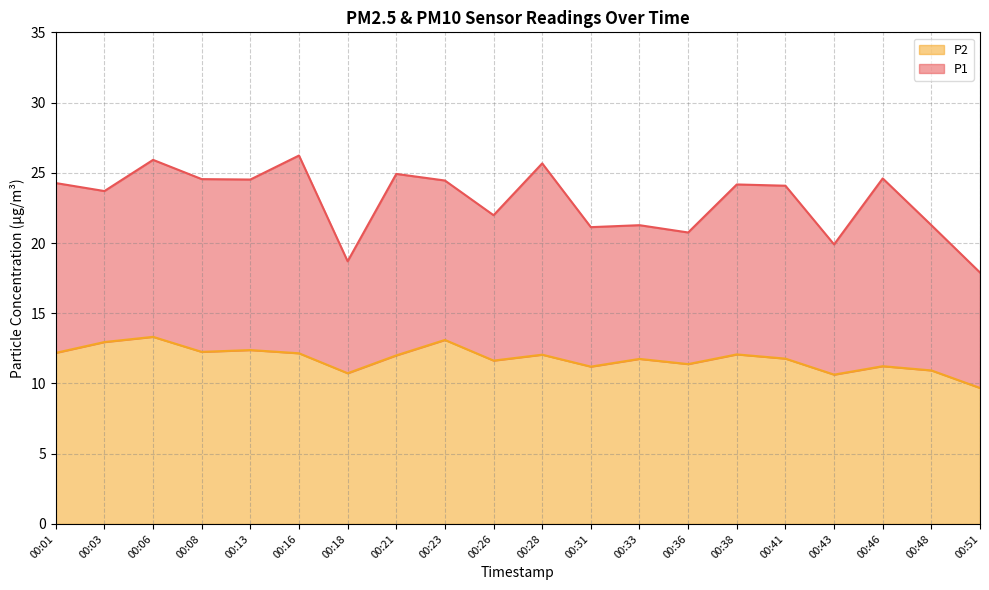

Does the chart have visible grid lines?

Yes